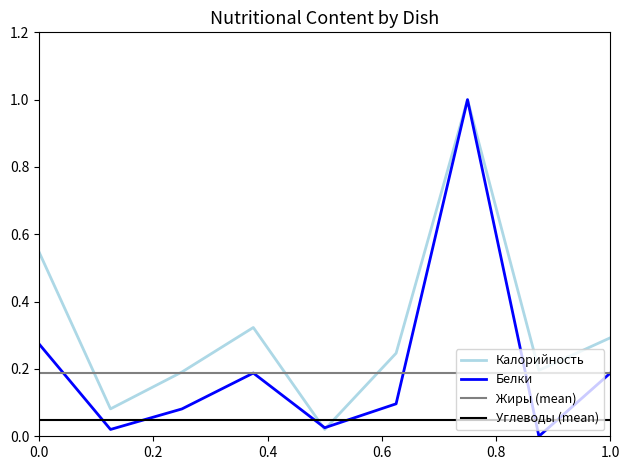

What are all the series names shown in the legend?

Калорийность, Белки, Жиры (mean), Углеводы (mean)